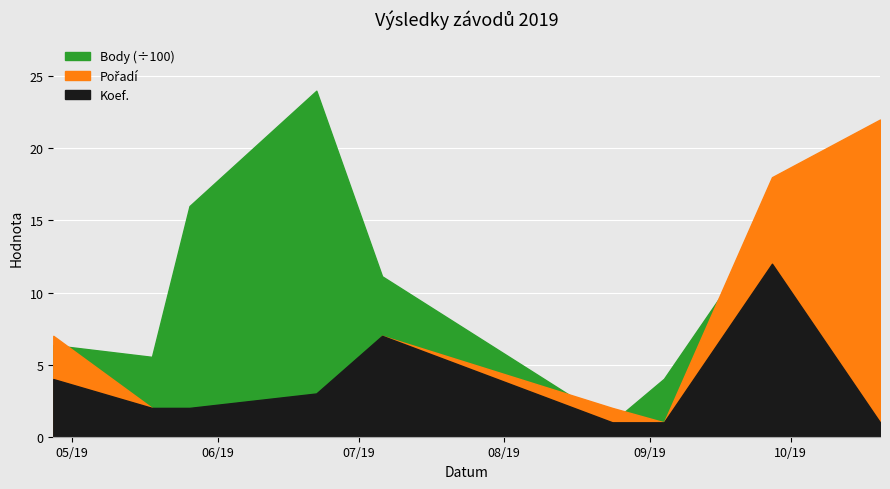

Does the chart display data point markers on the line(s)?

No